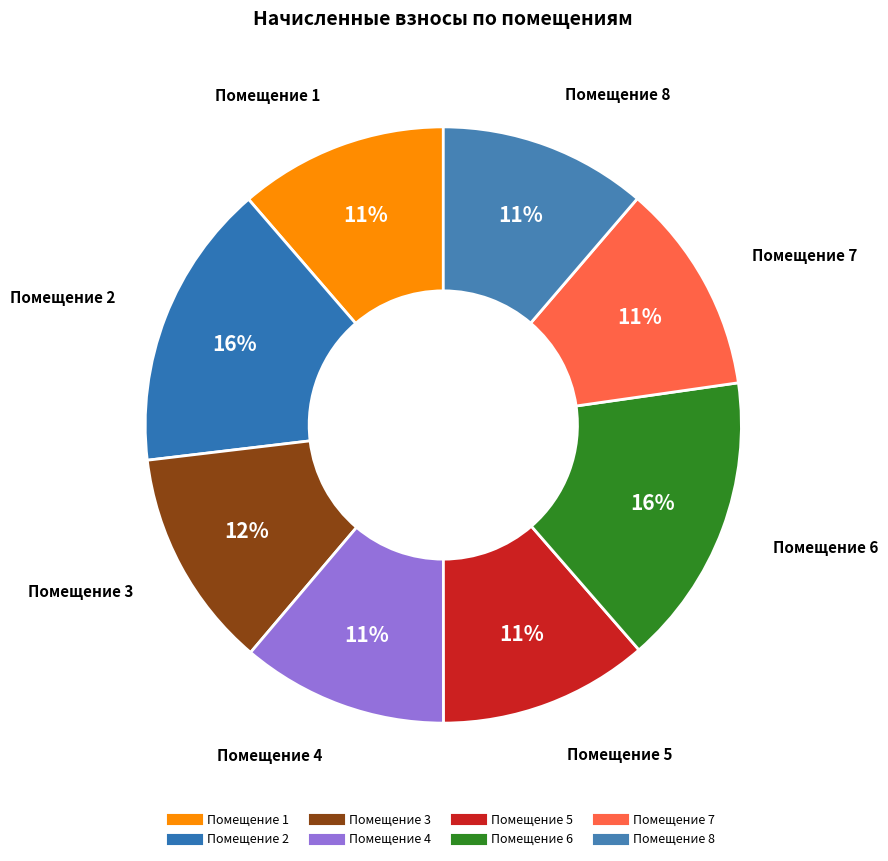

What is the largest slice in the pie chart?

6